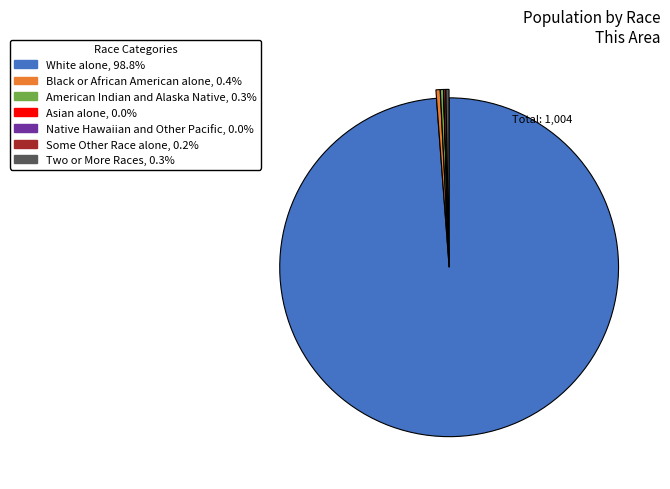

What is the majority slice?

White alone